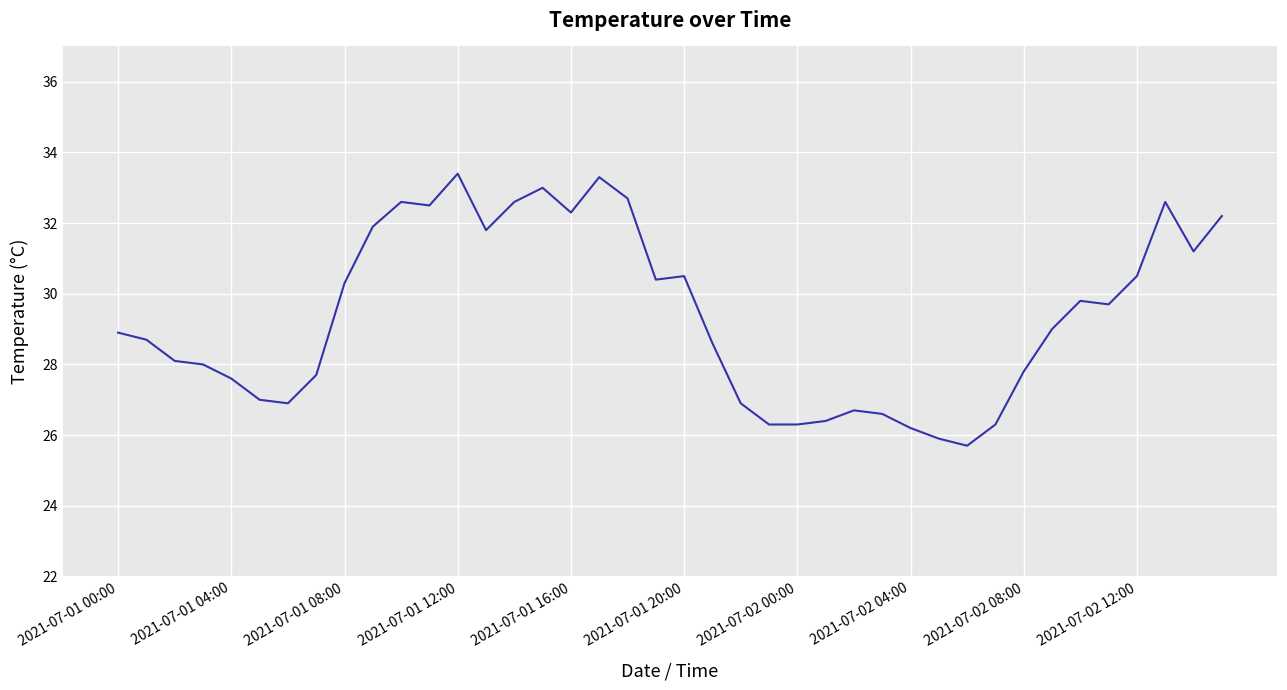

What is the minimum value shown in the chart?

25.7